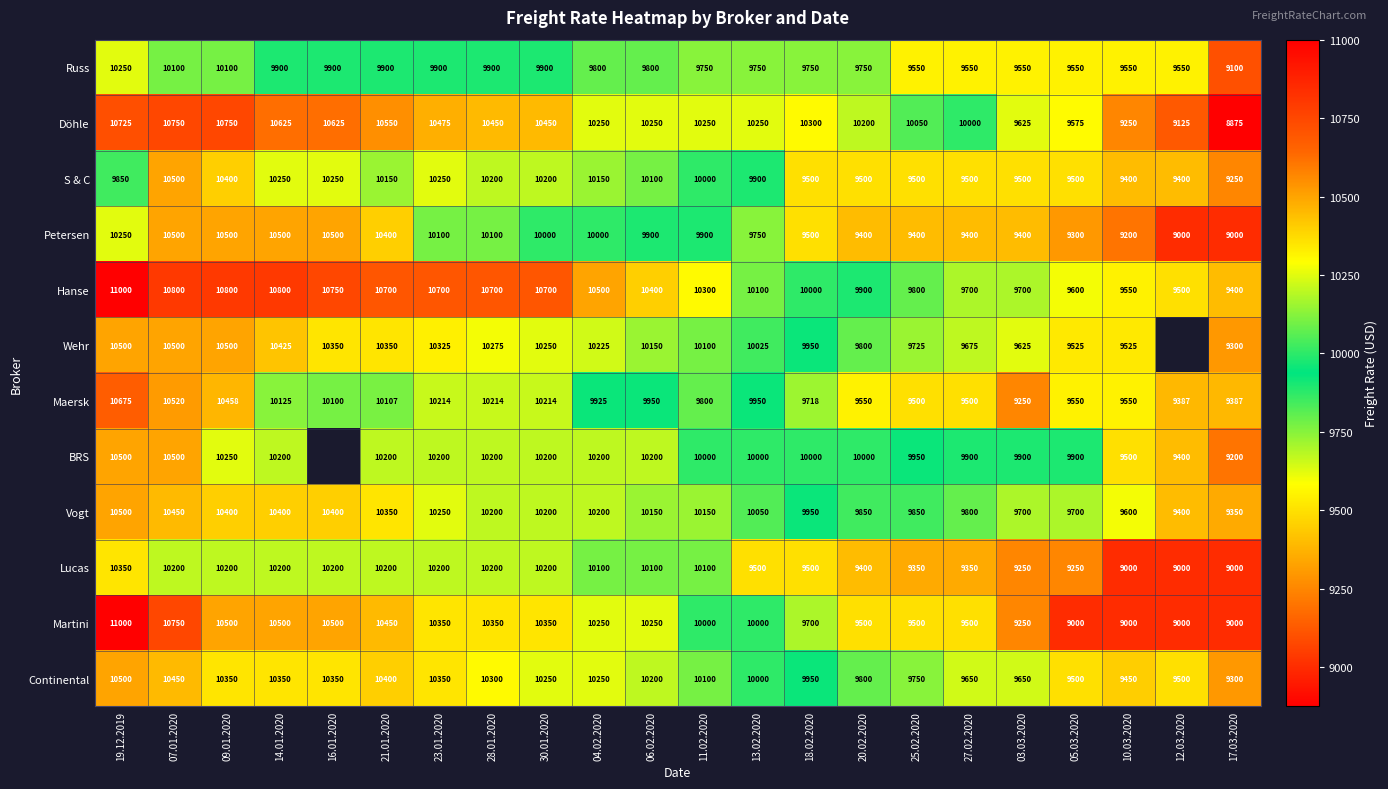

What is the maximum value for S & C?

10500